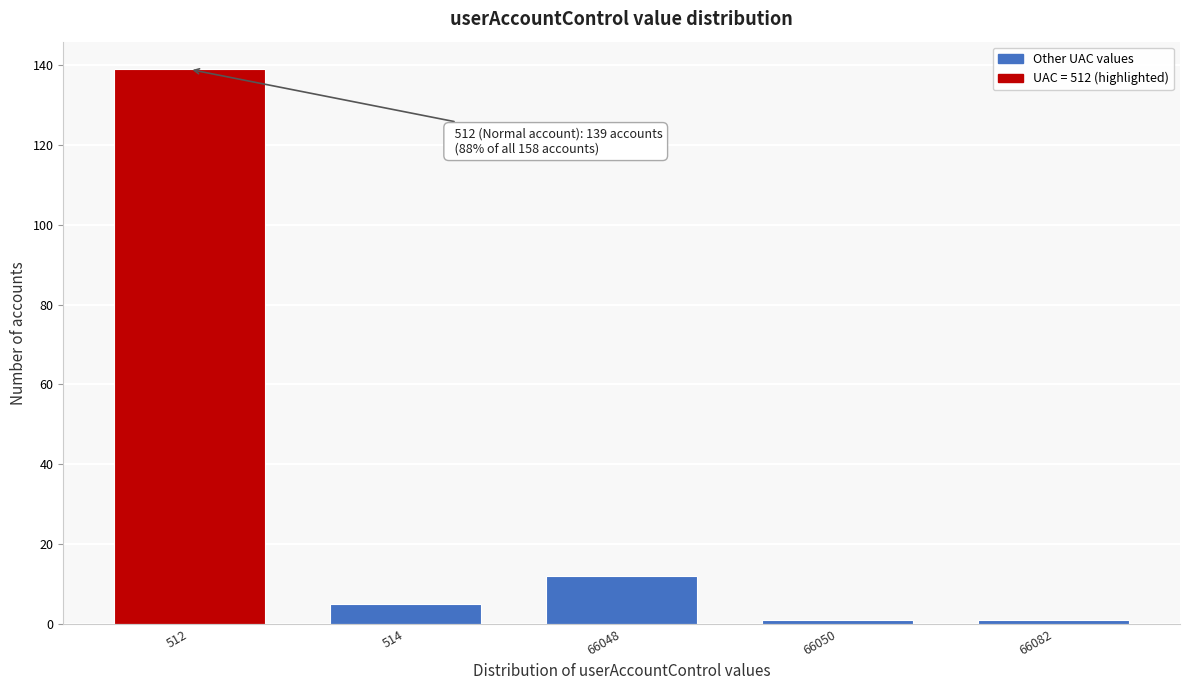

Reading left to right, extract all data points from this chart.

139	5	12	1	1